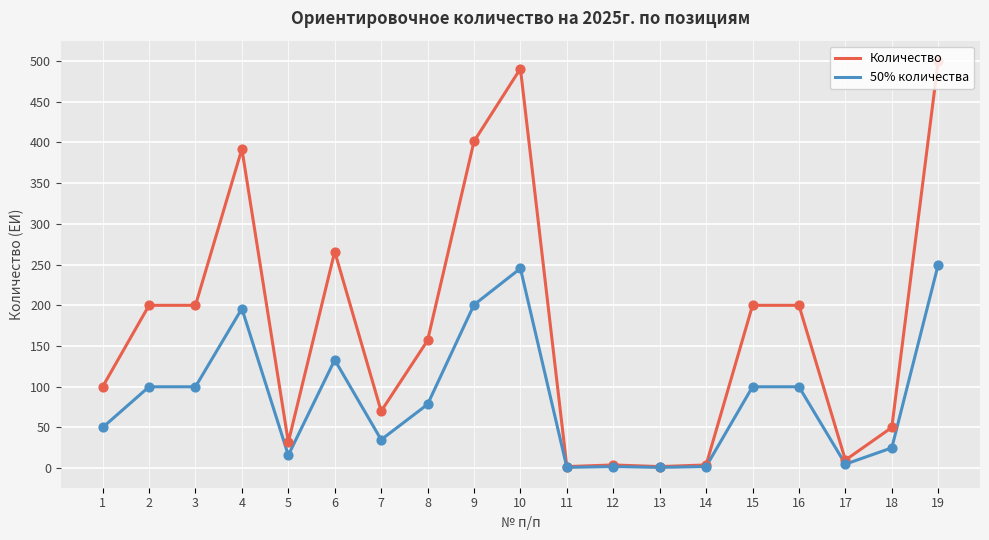

Which series changed the most between 13 and 19?

Количество